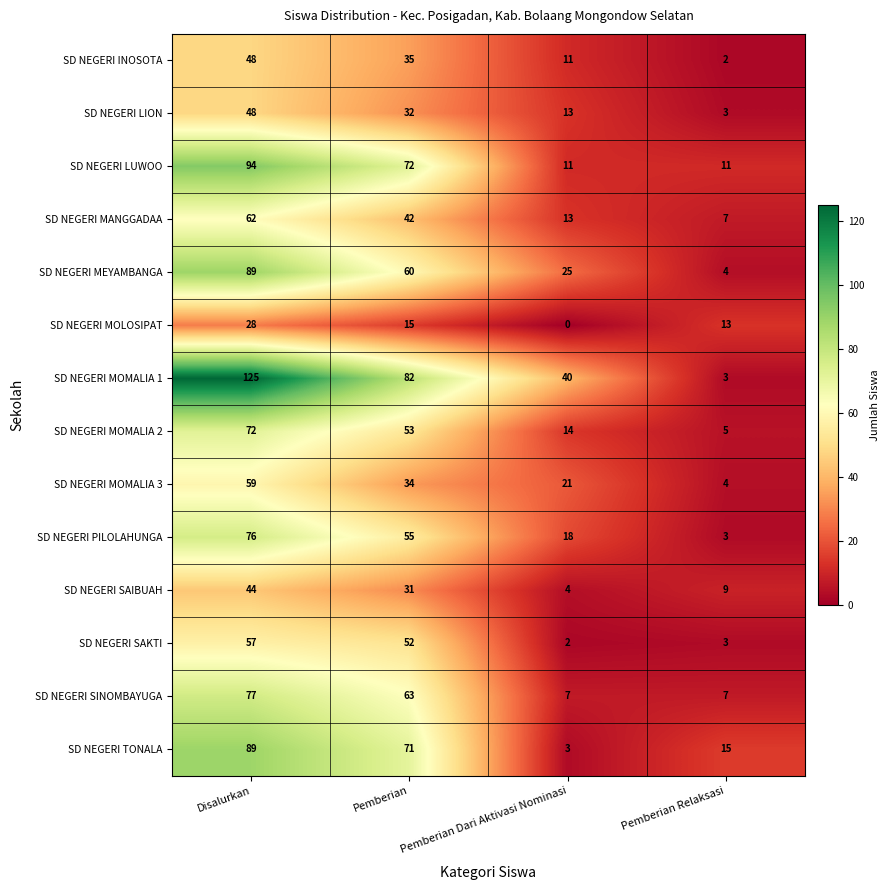

The SD NEGERI INOSOTA series shows 20 at Disalurkan. True or false?

False